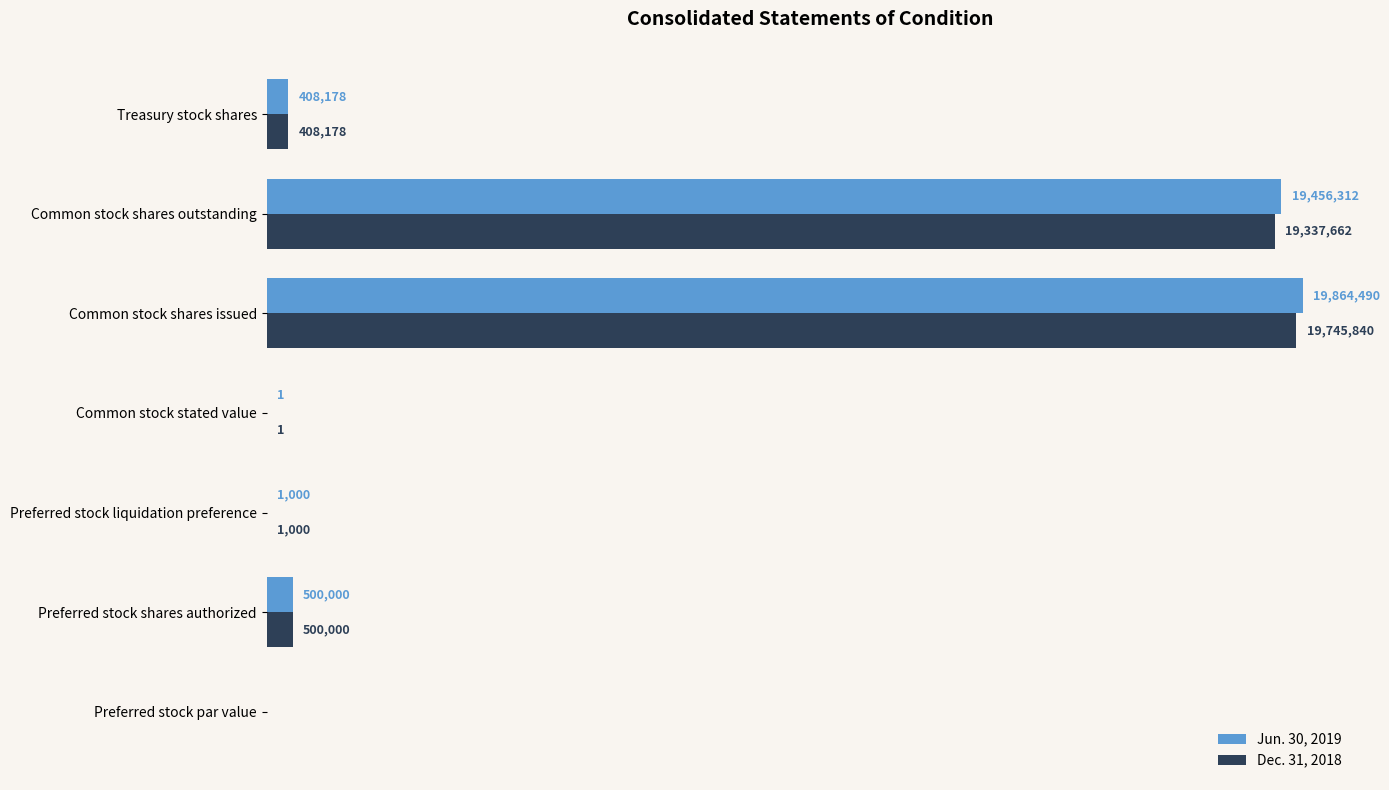

What is the highest value of the Dec. 31, 2018 series?

19745840.0